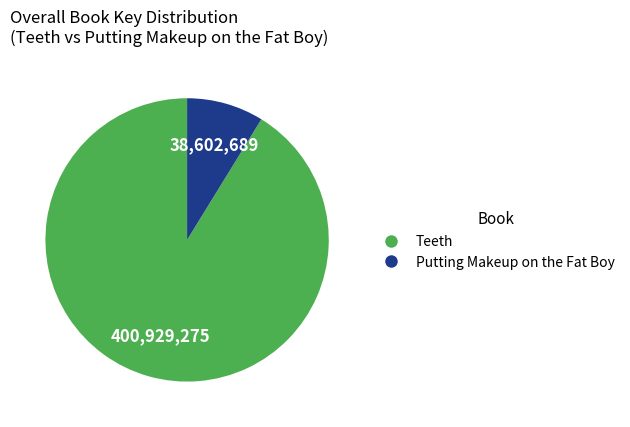

Does any single category account for the majority?

Yes